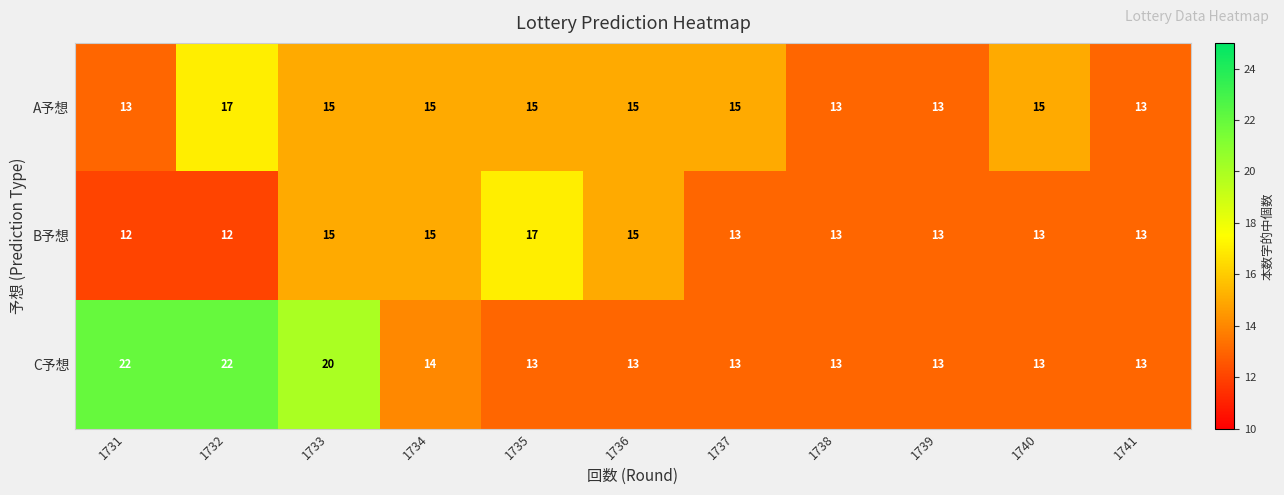

List the series in order of their overall mean, highest first.

C予想, A予想, B予想